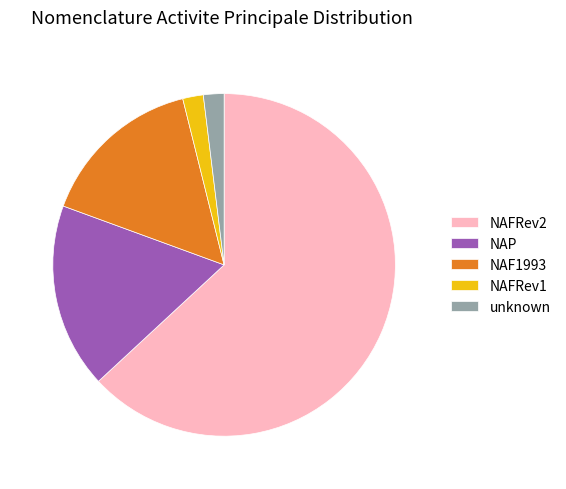

Which has a higher value, NAFRev2 or unknown?

NAFRev2